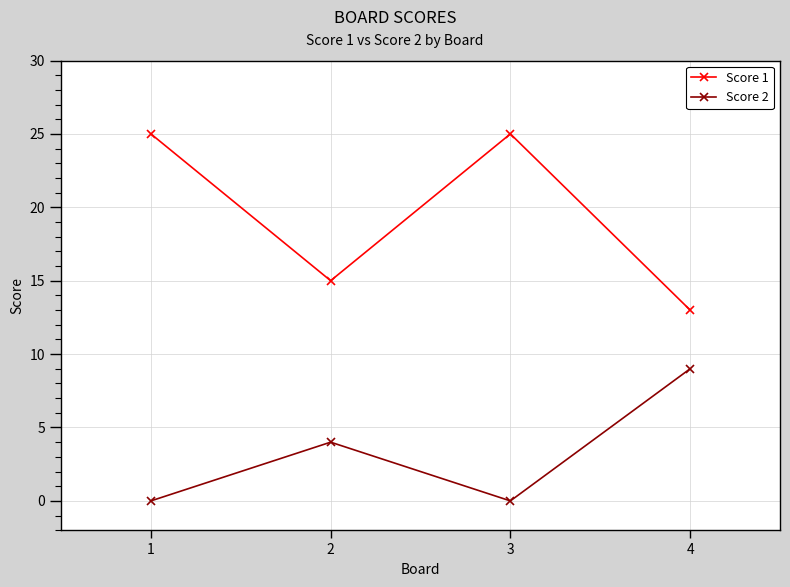

What is the spread (max minus min) of values at 1?

25